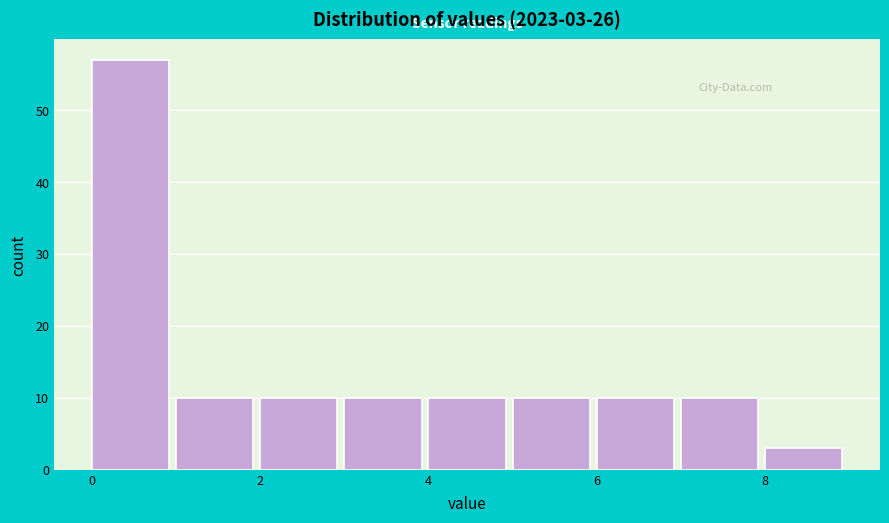

Which range on the x-axis has the tallest bar?

0 to 1